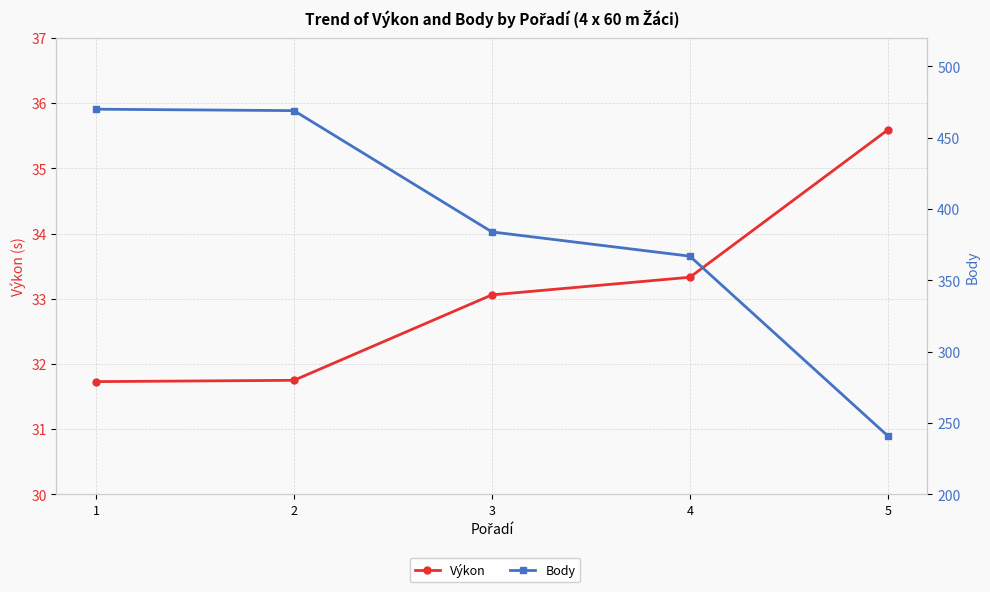

What is the minimum value for Body?

241.0